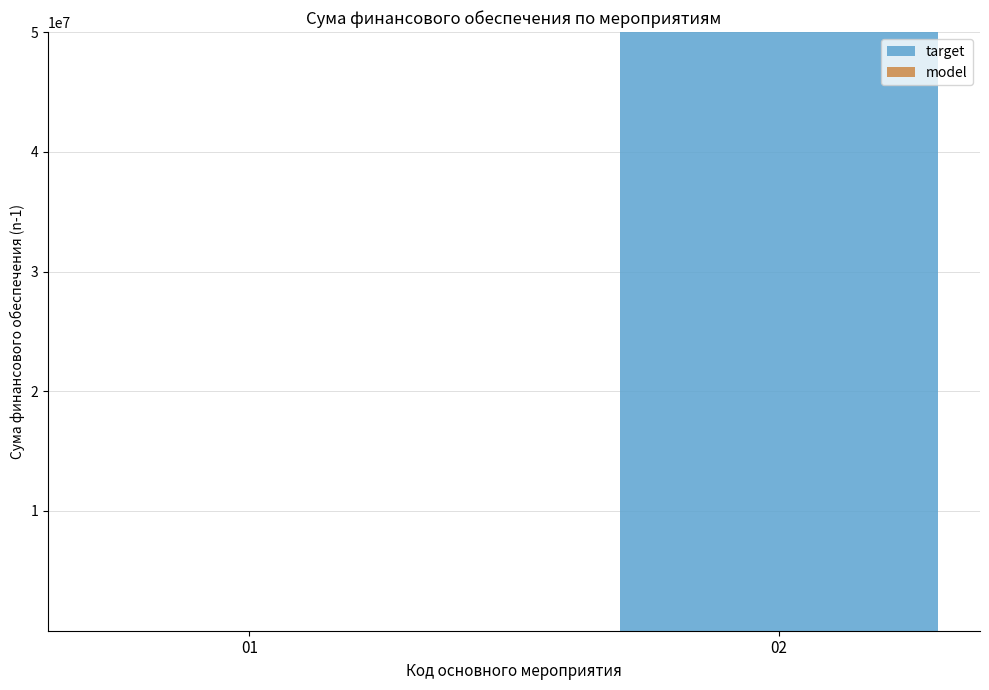

Which label corresponds to the largest value in the chart?

02